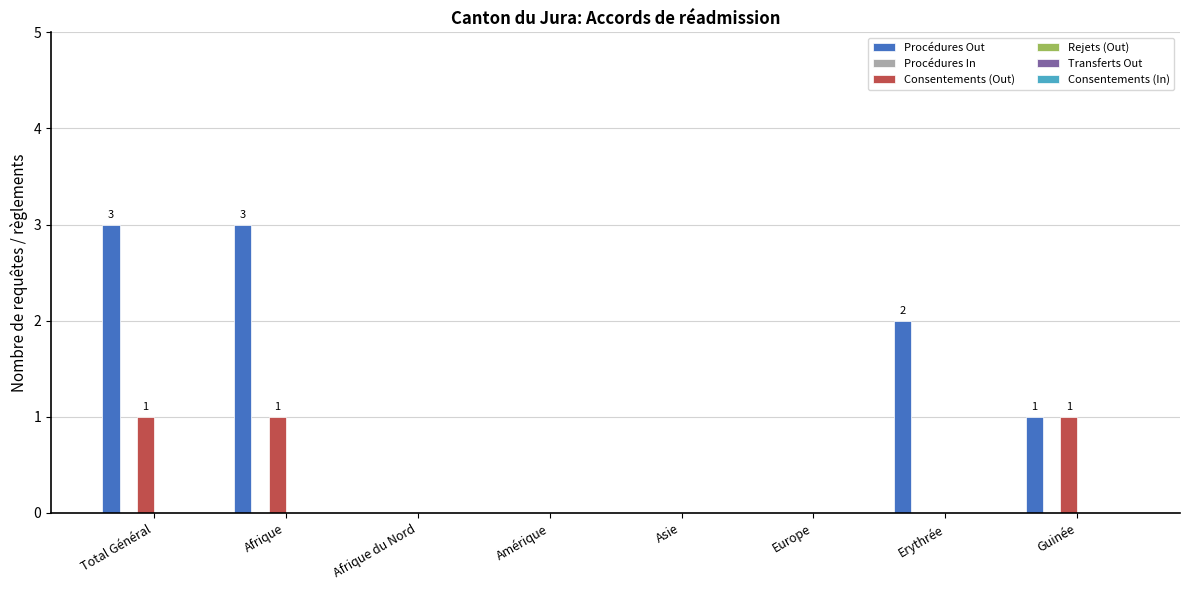

Which series changed the most between Afrique and Europe?

Procédures Out